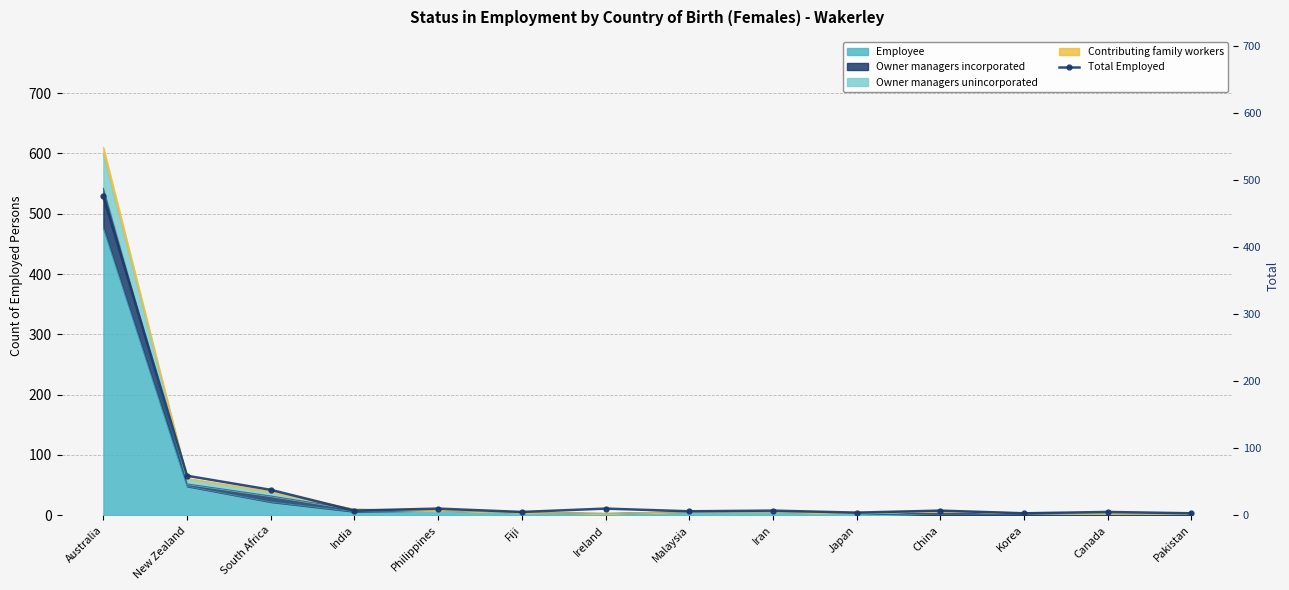

Reading left to right, what are all the values shown in this chart?

Australia=476	New Zealand=59	South Africa=38	India=7	Philippines=10	Fiji=5	Ireland=10	Malaysia=6	Iran=7	Japan=4	China=7	Korea=3	Canada=5	Pakistan=3